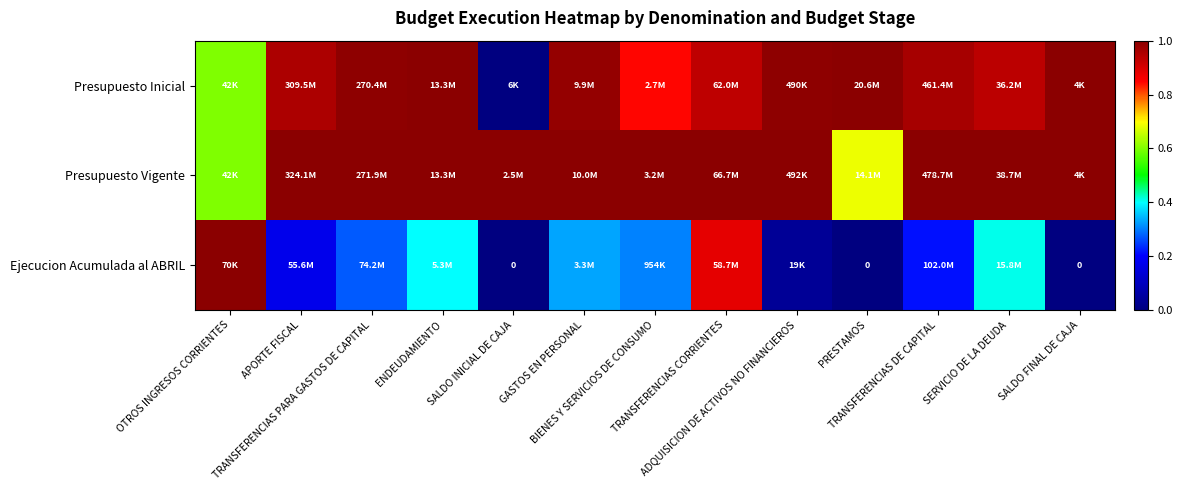

What is the difference between the maximum and minimum values in the Presupuesto Inicial series?

1.0